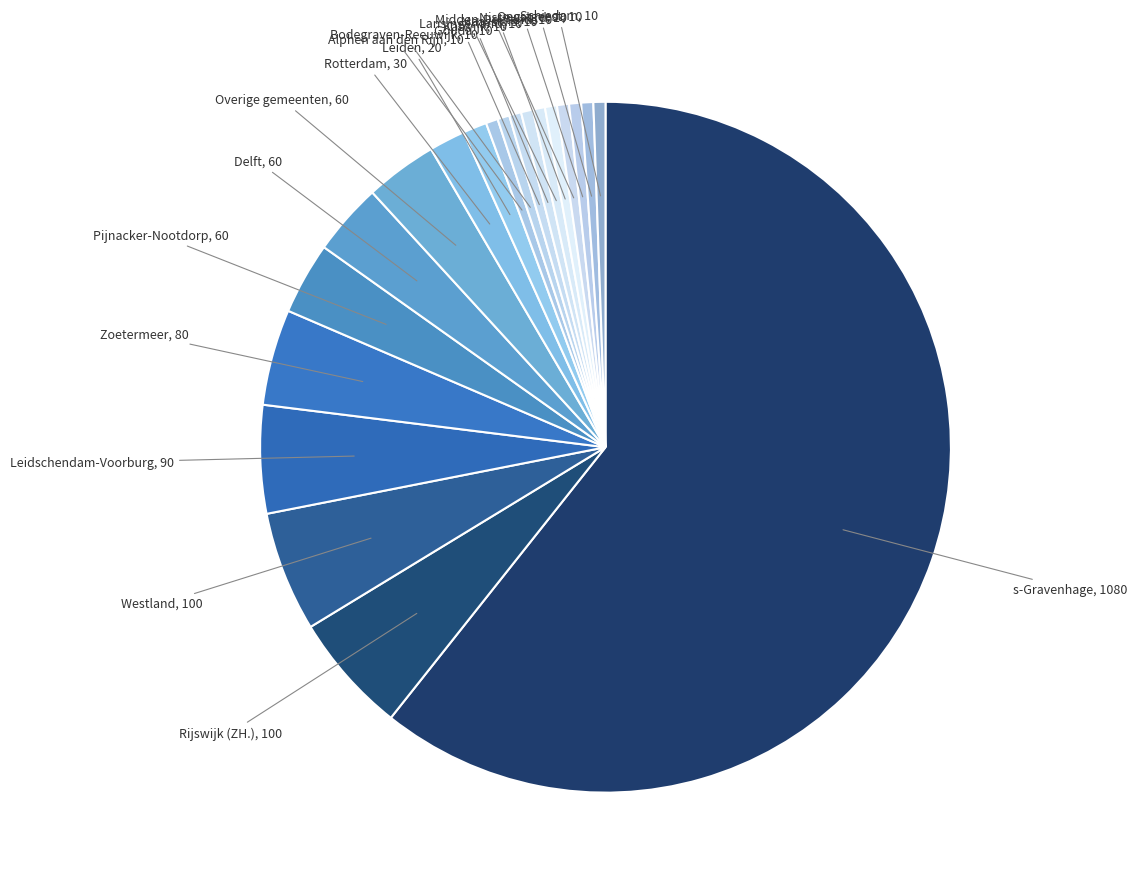

Which slice is the largest?

s-Gravenhage